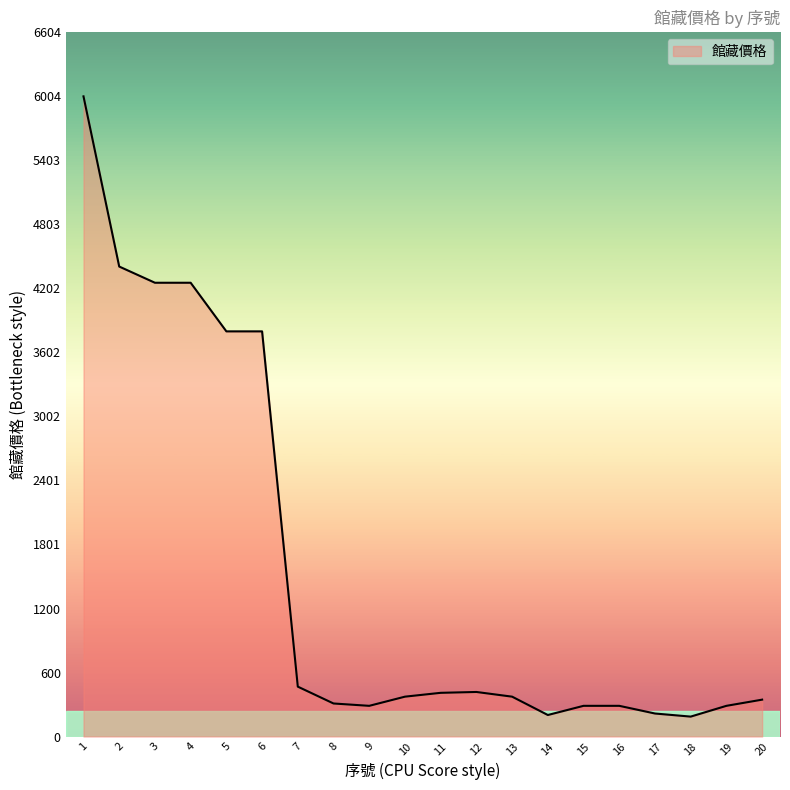

How many lines are shown in the chart?

1